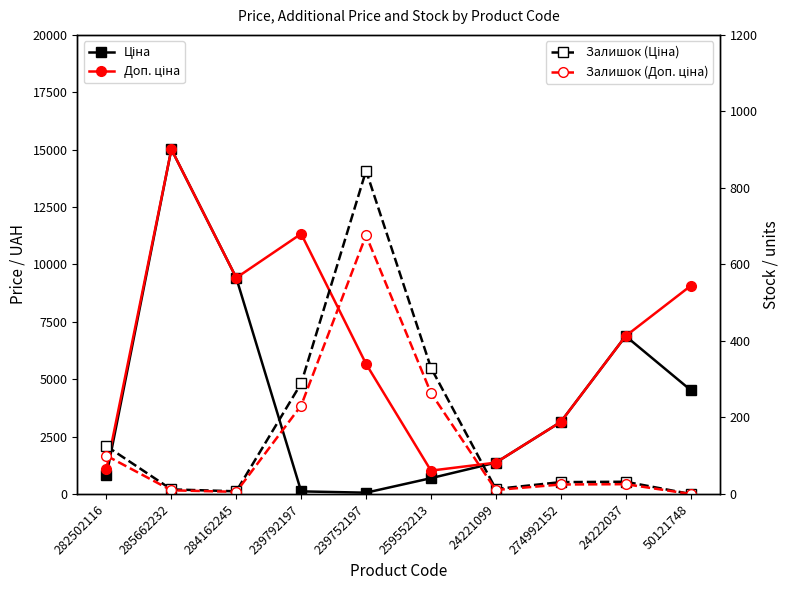

What is the value of the Залишок (Доп. ціна) point at the 4th from the left?

231.2